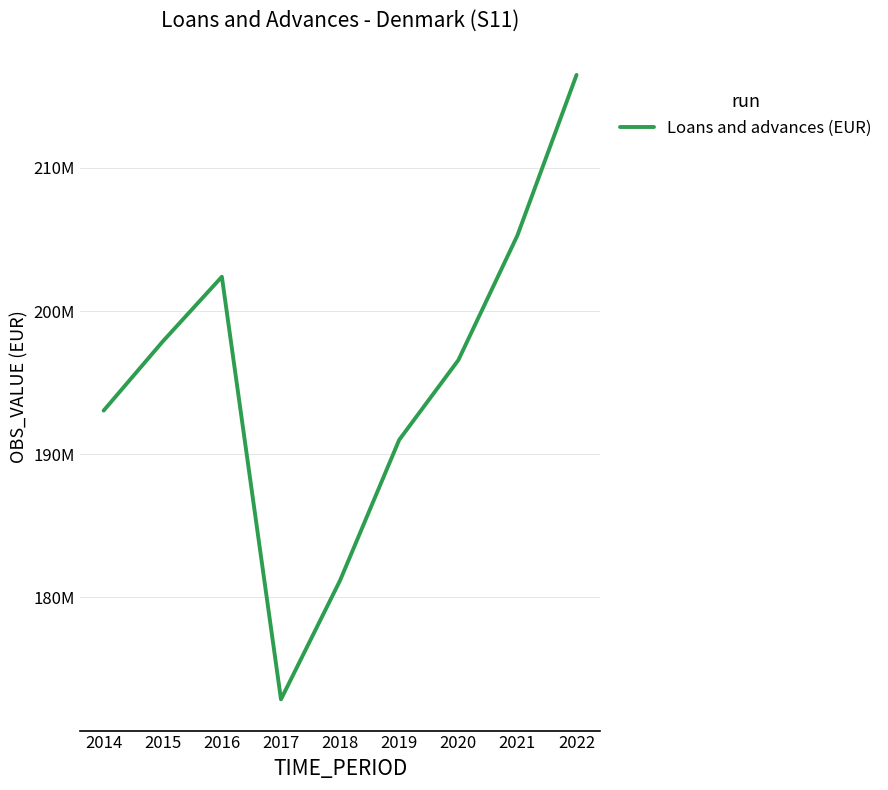

How many points are higher than both their immediate neighbors (excluding endpoints)?

1